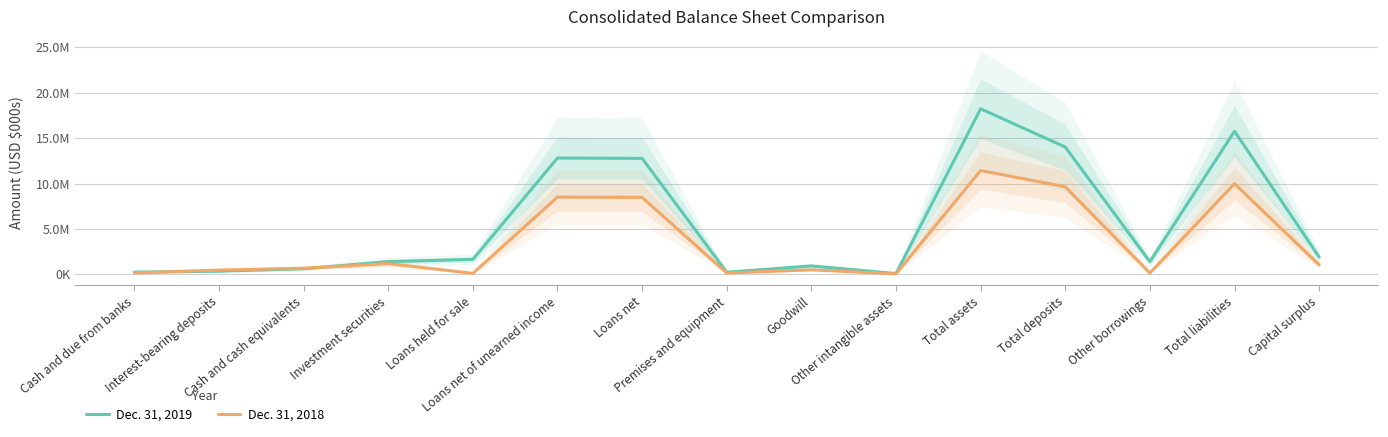

Reading left to right, transcribe all the data shown in this chart.

Dec. 31, 2019: 246234	351202	621849	1403403	1656711	12818476	12780287	233102	931637	91586	18242579	14027073	1398709	15772997	1907108
Dec. 31, 2018: 172036	472443	679527	1192423	111298	8511914	8483095	145410	503434	58689	11443515	9649313	151774	9987168	1051584